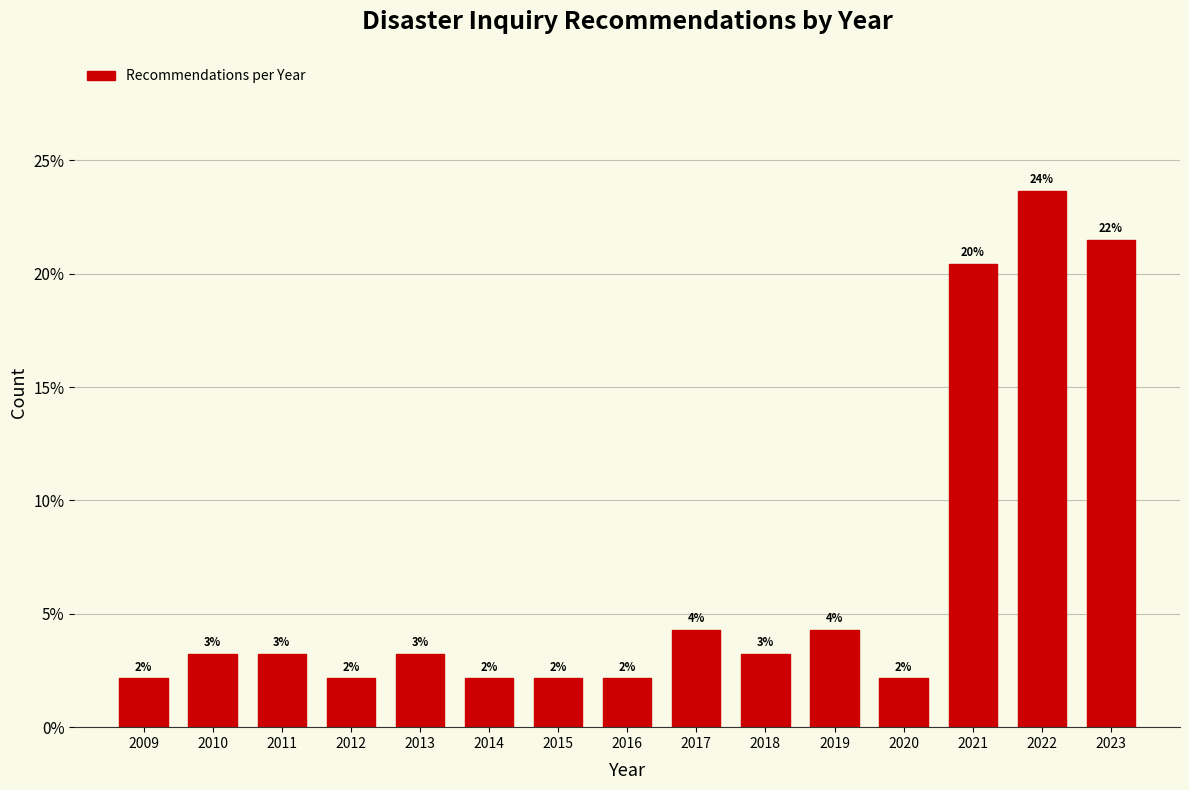

Are the bars horizontal?

No